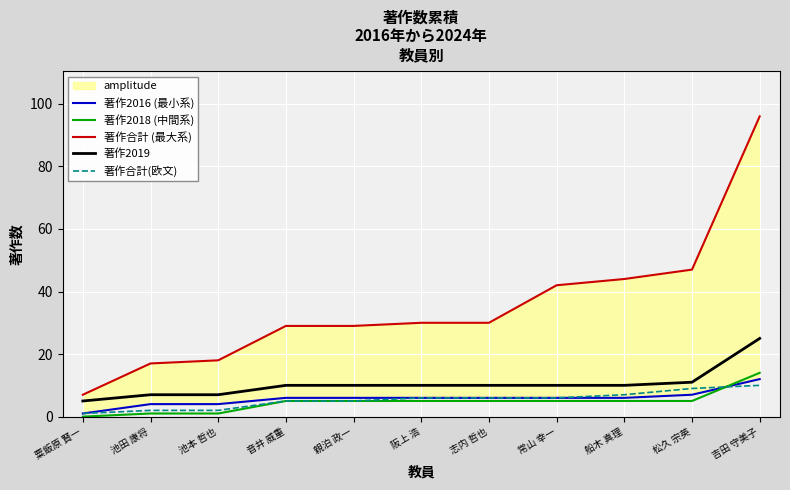

What is the highest value of the 著作合計(欧文) series?

10